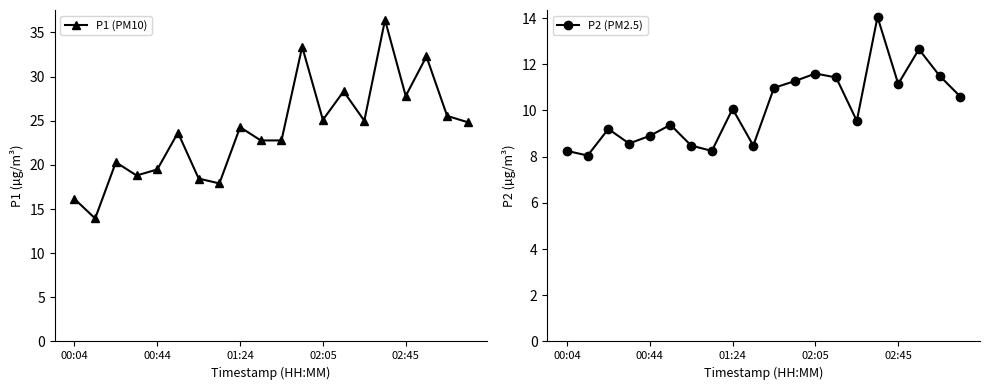

At how many categories does at least one series exceed 33?

2